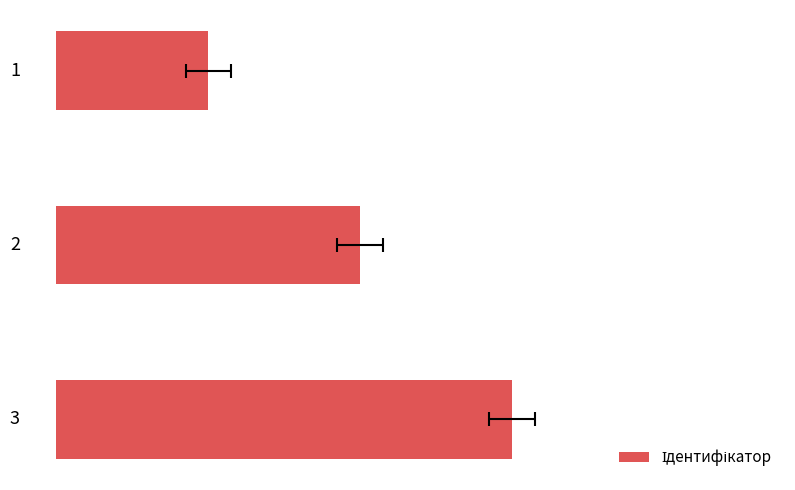

Read the value at Суміщення.

2